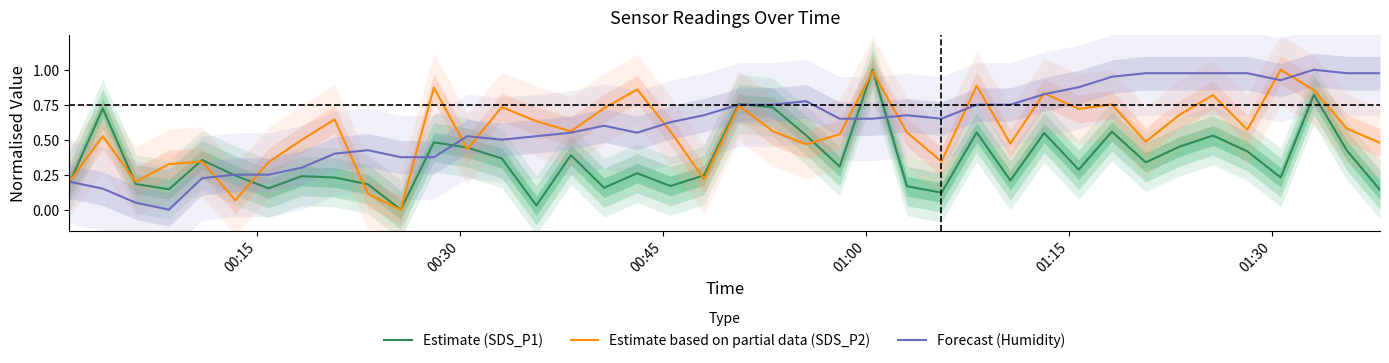

What is the sum of all Estimate based on partial data (SDS_P2) values?

22.2